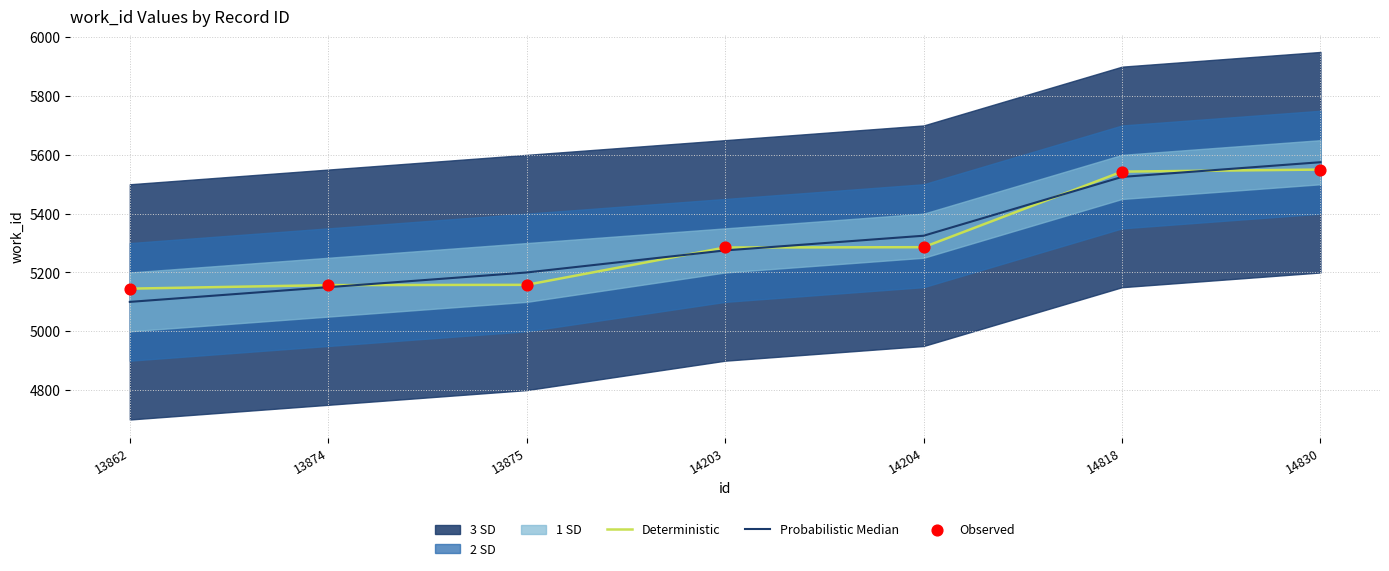

Is it true that Deterministic equals 7671 at 14818?

False